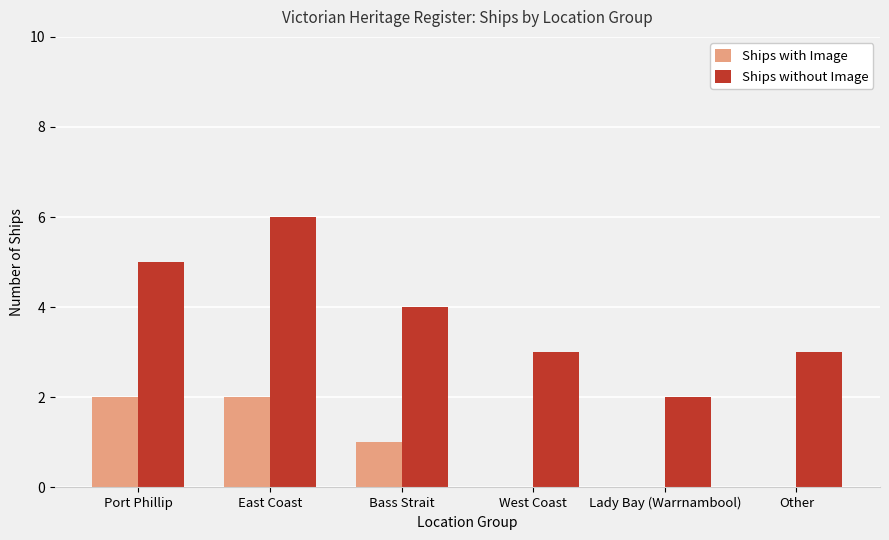

What are all the series names shown in the legend?

Ships with Image, Ships without Image